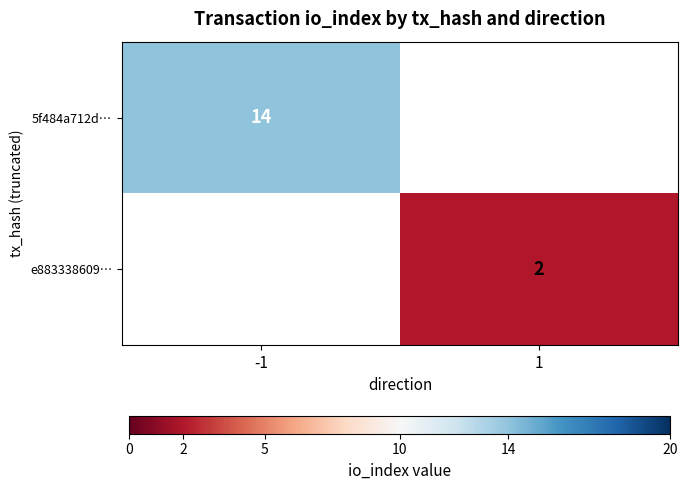

At how many categories does at least one series exceed 5?

1